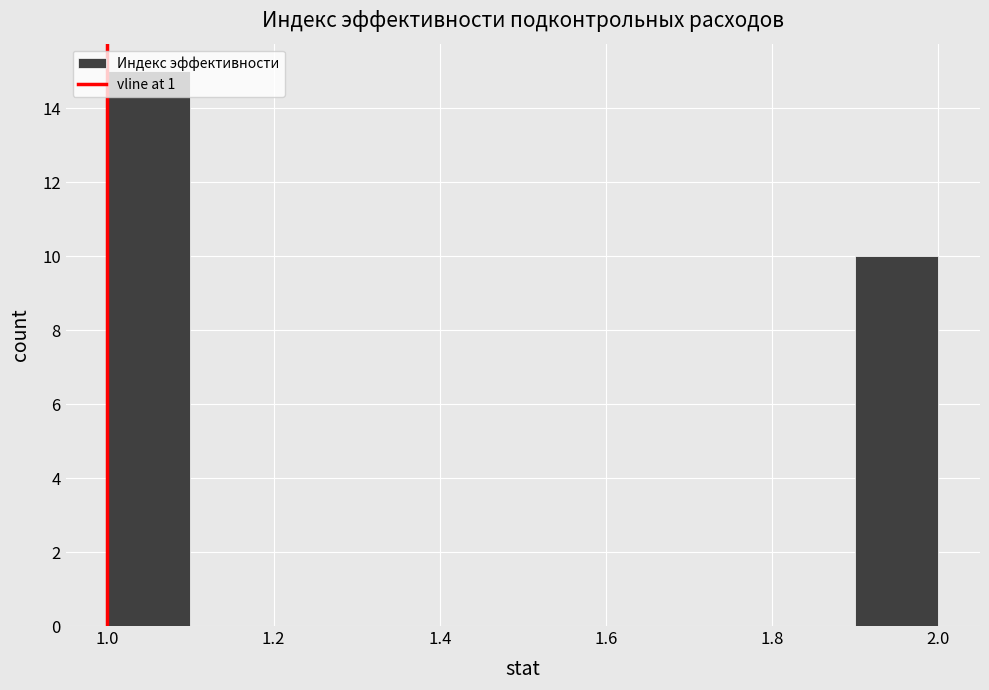

Reading left to right, transcribe this chart: for each bar, give the range it covers on the x-axis and its height. The values are not printed on the chart, so give them approximately, as read against the axis.

1.0 to 1.1: 15
1.1 to 1.2: 0
1.2 to 1.3: 0
1.3 to 1.4: 0
1.4 to 1.5: 0
1.5 to 1.6: 0
1.6 to 1.7: 0
1.7 to 1.8: 0
1.8 to 1.9: 0
1.9 to 2.0: 10